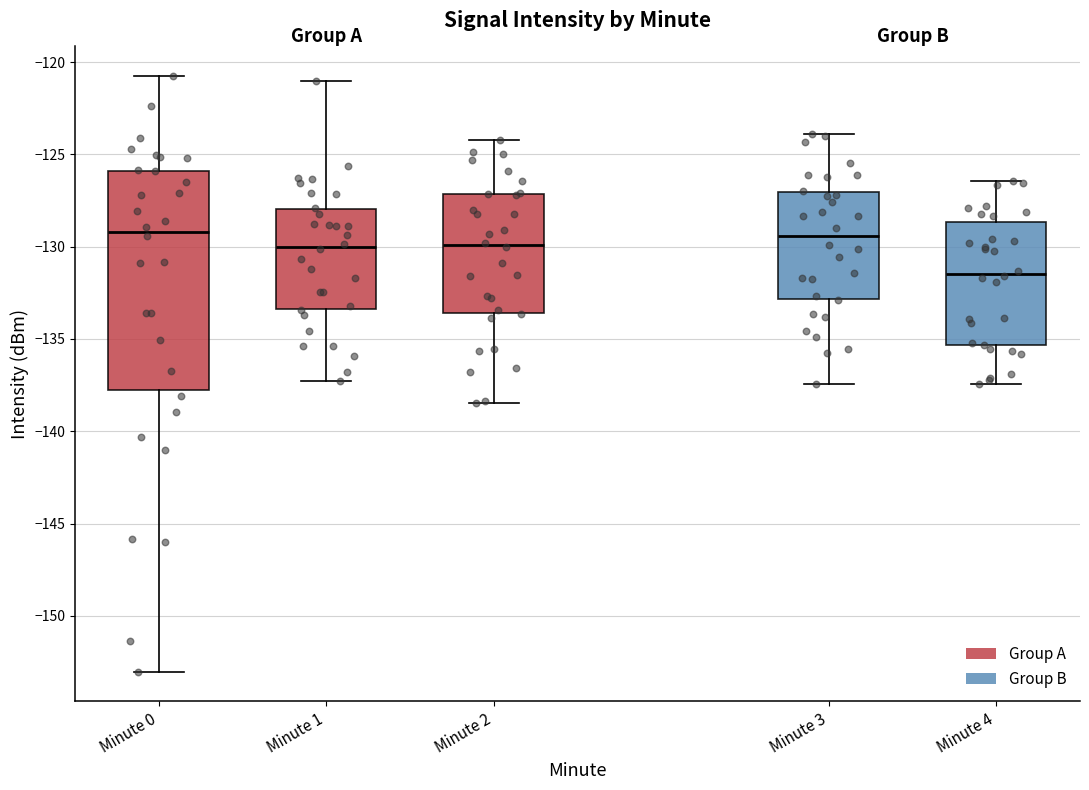

Comparing the boxes themselves (not the whiskers), which one is the tallest?

Minute 0